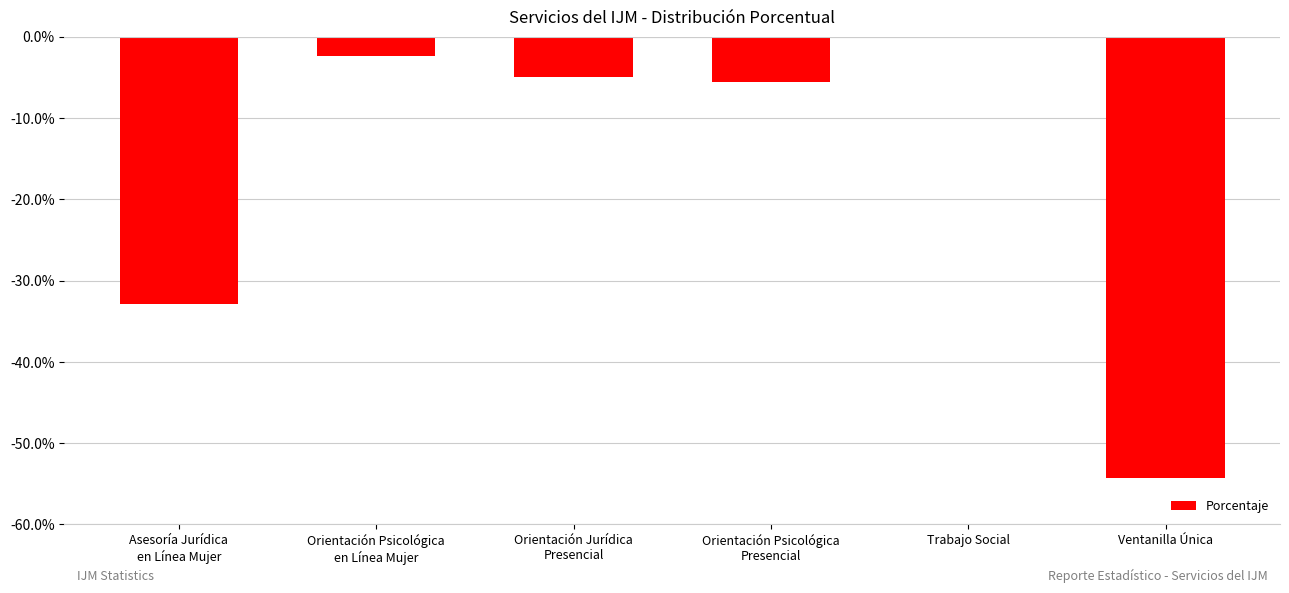

Reading right to left, extract all data points from this chart.

-54.3	0.0	-5.6	-4.9	-2.3	-32.9